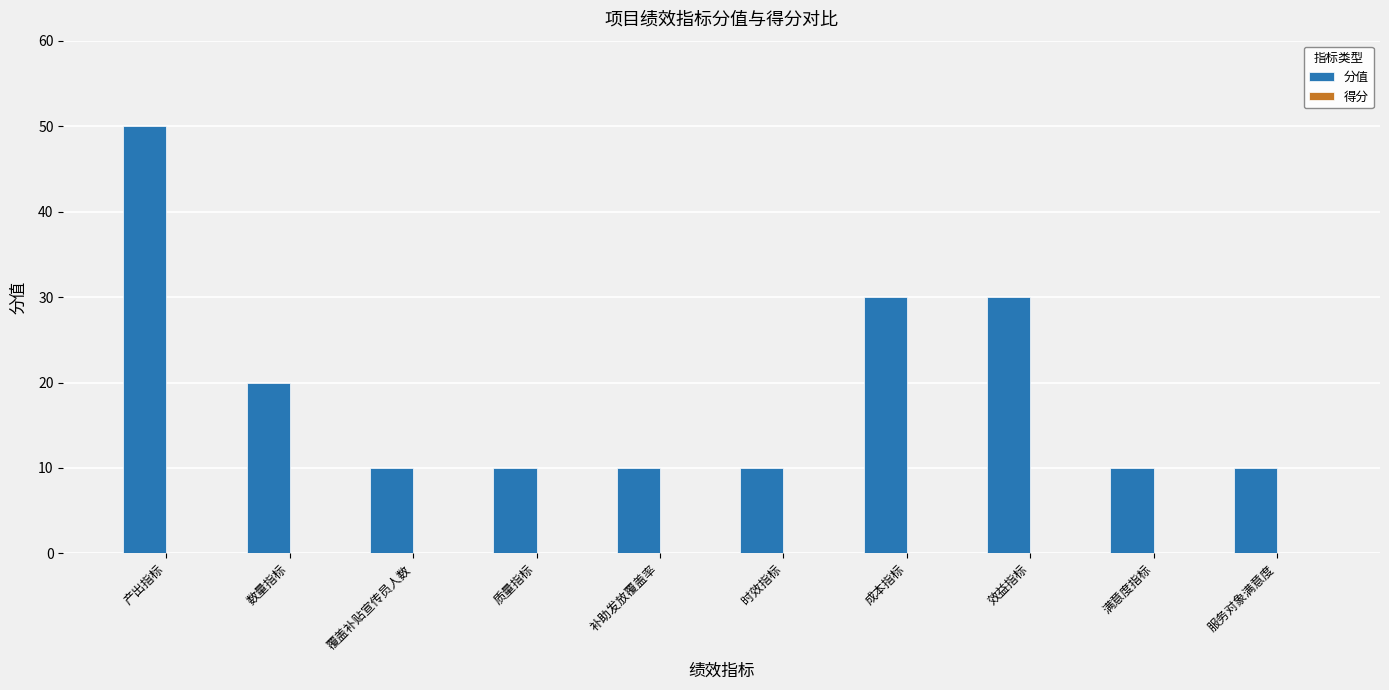

Reading left to right, what are all the values shown in this chart?

50	20	10	10	10	10	30	30	10	10